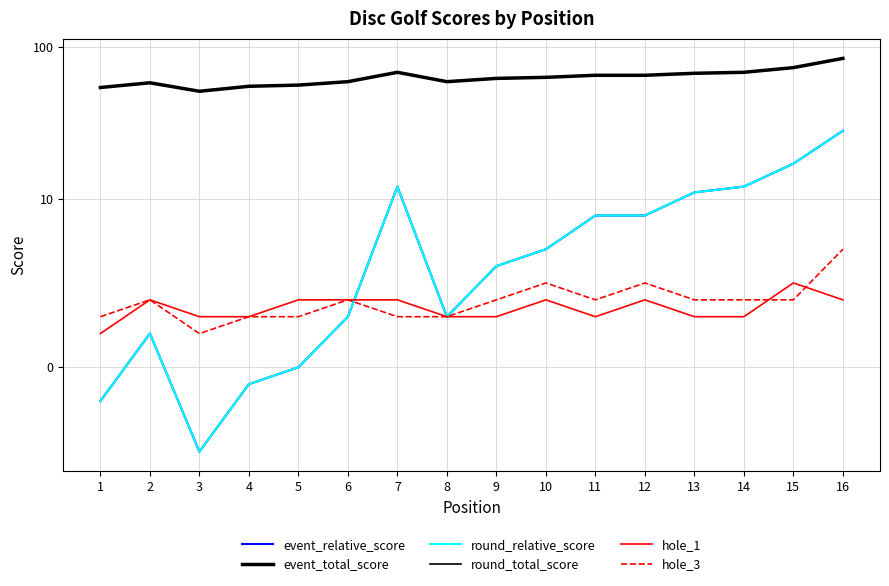

What is the sum of the hole_1 values at 14 and 8?

6